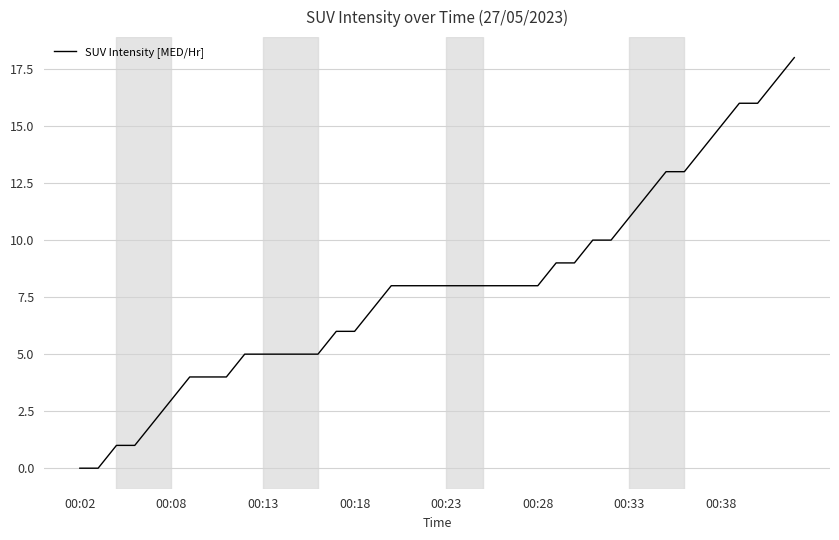

What is the maximum value shown in the chart?

18